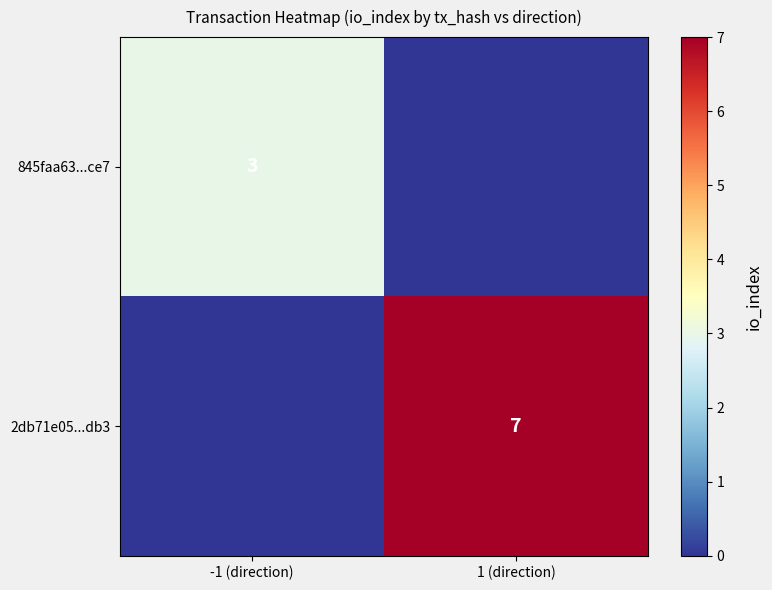

The value of 2db71e05...db3 at 1 (direction) is 7. True or false?

True